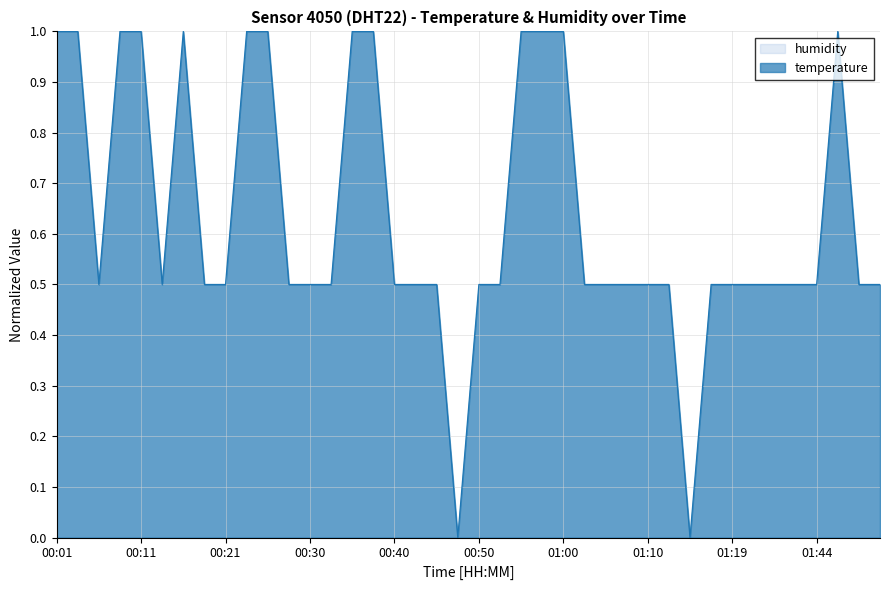

At which category does the chart reach its minimum across all series?

00:48